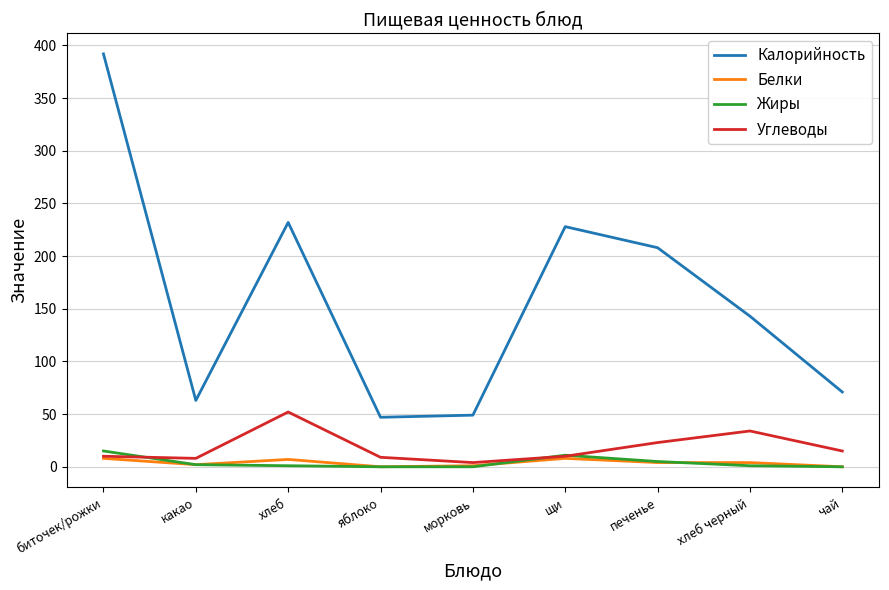

What is the maximum value shown in the chart?

392.0